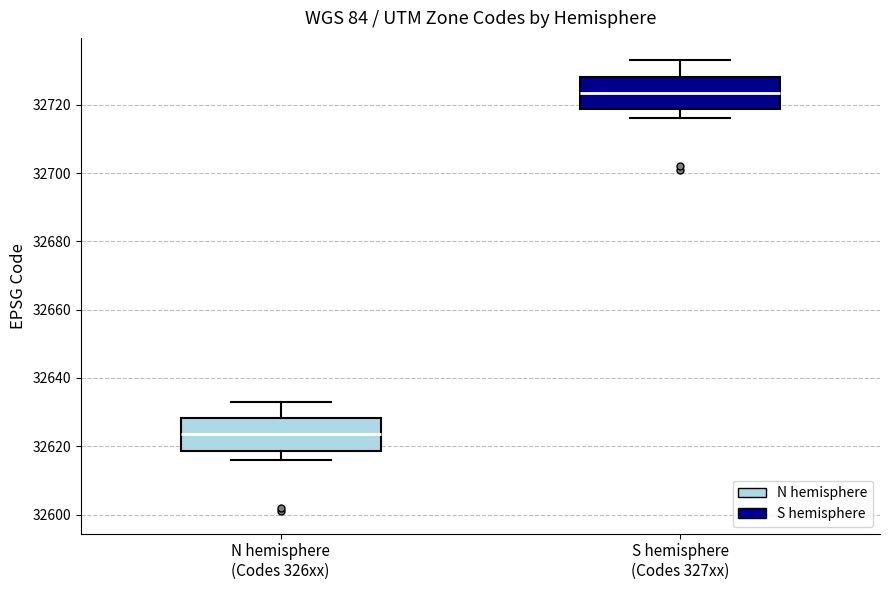

Where does the median line of the box for N hemisphere (Codes 326xx) sit on the y-axis? The values are not printed on the chart, so give them approximately, as read against the axis.

32624